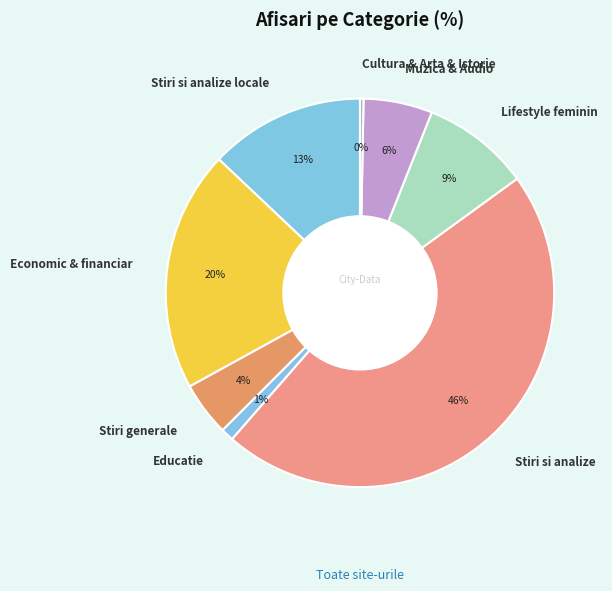

Which has a higher value, Educatie or Stiri generale?

Stiri generale